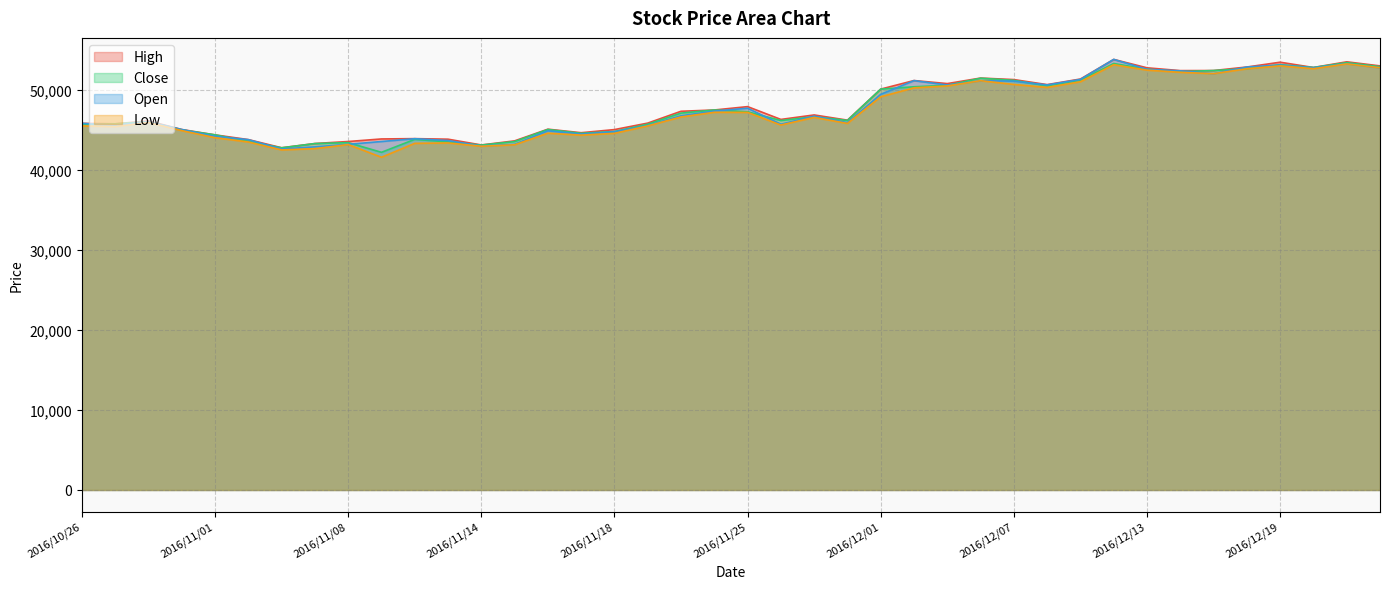

How many values in the Close series are below 46650?

20